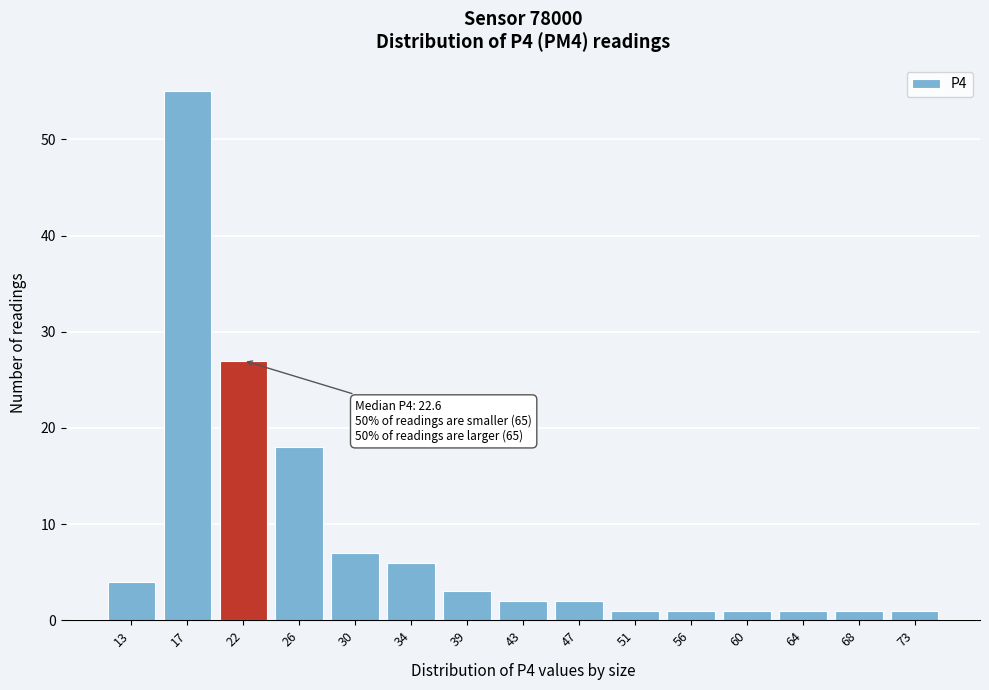

Reading right to left, transcribe all the data shown in this chart.

73=1	68=1	64=1	60=1	56=1	51=1	47=2	43=2	39=3	34=6	30=7	26=18	22=27	17=55	13=4